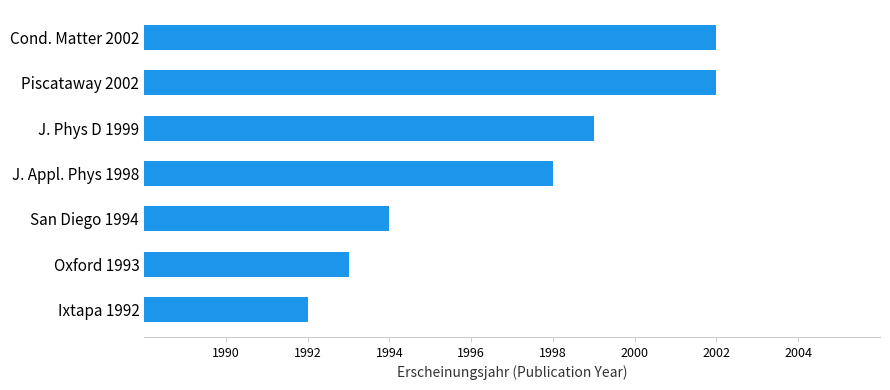

What is the maximum value shown in the chart?

2002